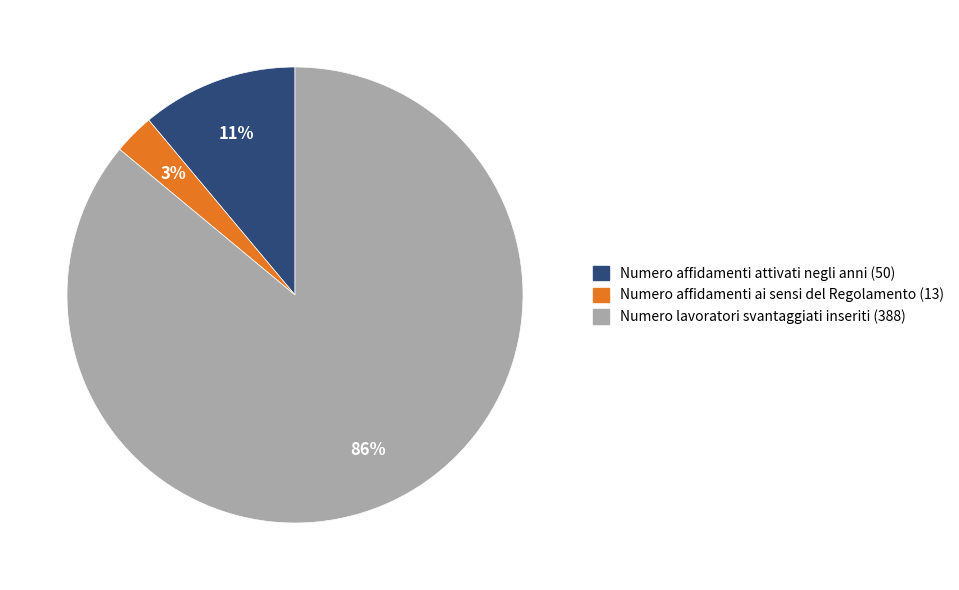

Which slice is the largest?

Numero lavoratori svantaggiati inseriti